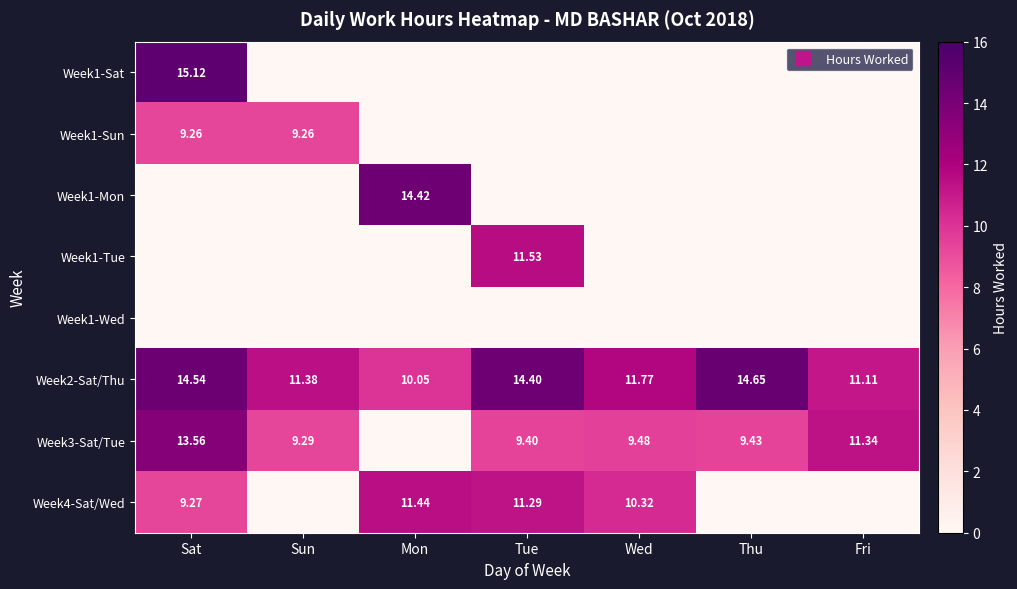

What is the spread (max minus min) of values at Tue?

14.4